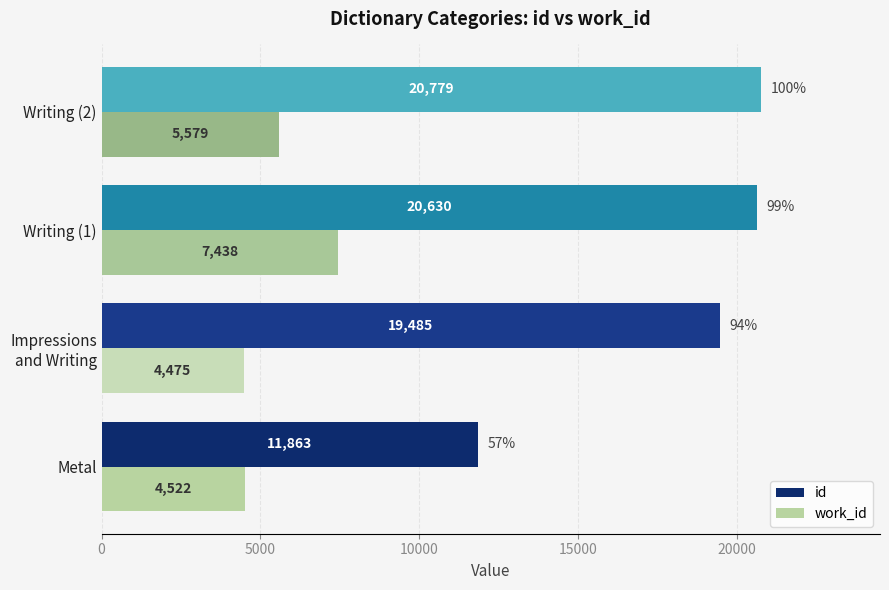

How many values in the work_id series are below 5579?

2